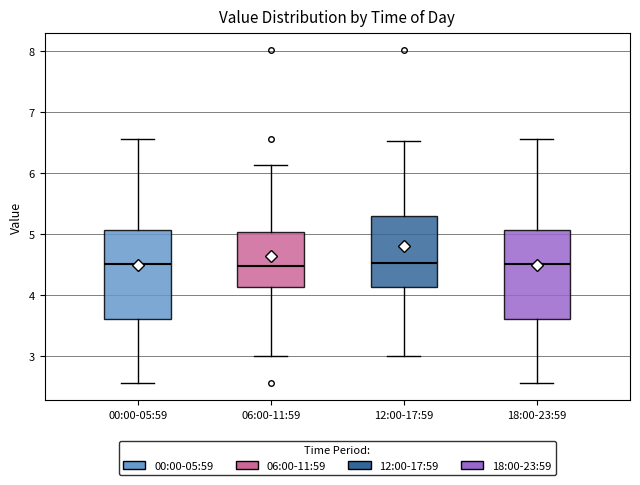

Reading left to right, read every box against the y-axis: the position of its median line, the range the box covers, and the ends of its whiskers. The values are not printed on the chart, so give them approximately, as read against the axis.

00:00-05:59: median 4.5, box 3.6 to 5.1, whiskers 2.6 to 6.6
06:00-11:59: median 4.5, box 4.1 to 5.0, whiskers 3.0 to 6.1
12:00-17:59: median 4.5, box 4.1 to 5.3, whiskers 3.0 to 6.5
18:00-23:59: median 4.5, box 3.6 to 5.1, whiskers 2.6 to 6.6